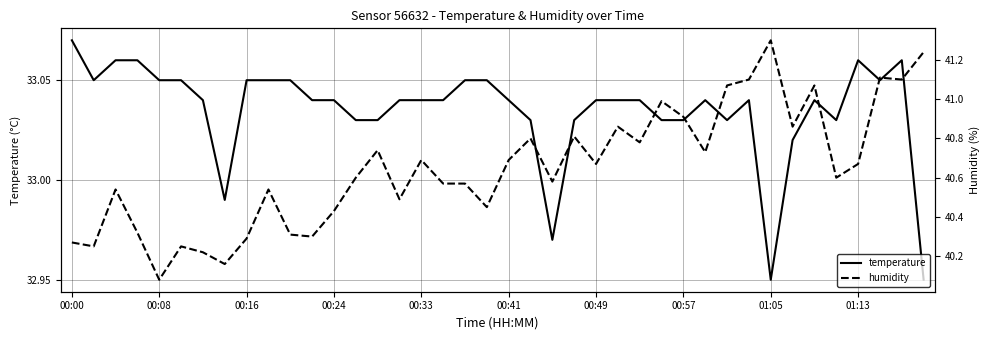

Which category has the highest value in the temperature series?

00:00